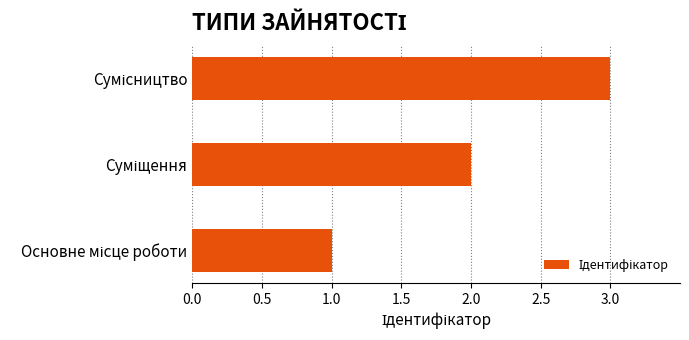

What is the sum of all values?

6